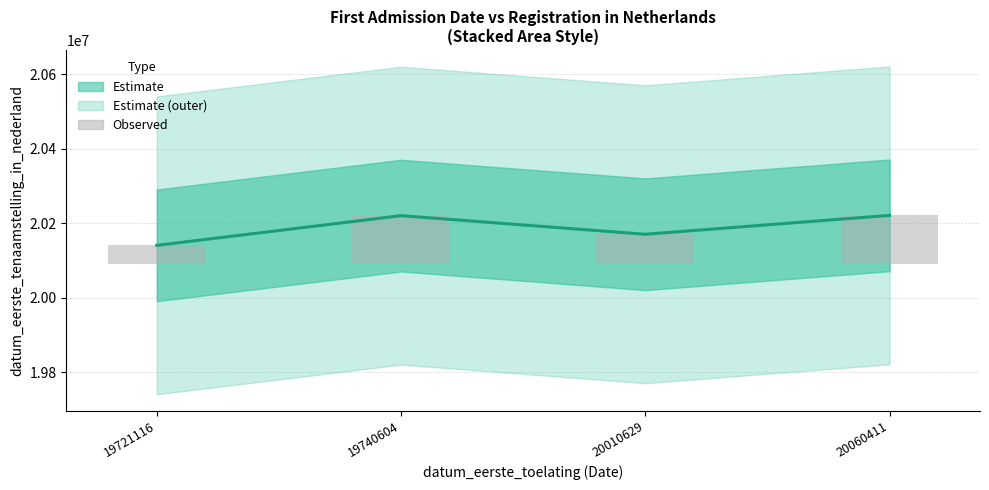

List the labels in order of Observed values value, smallest first.

19721116, 20010629, 19740604, 20060411